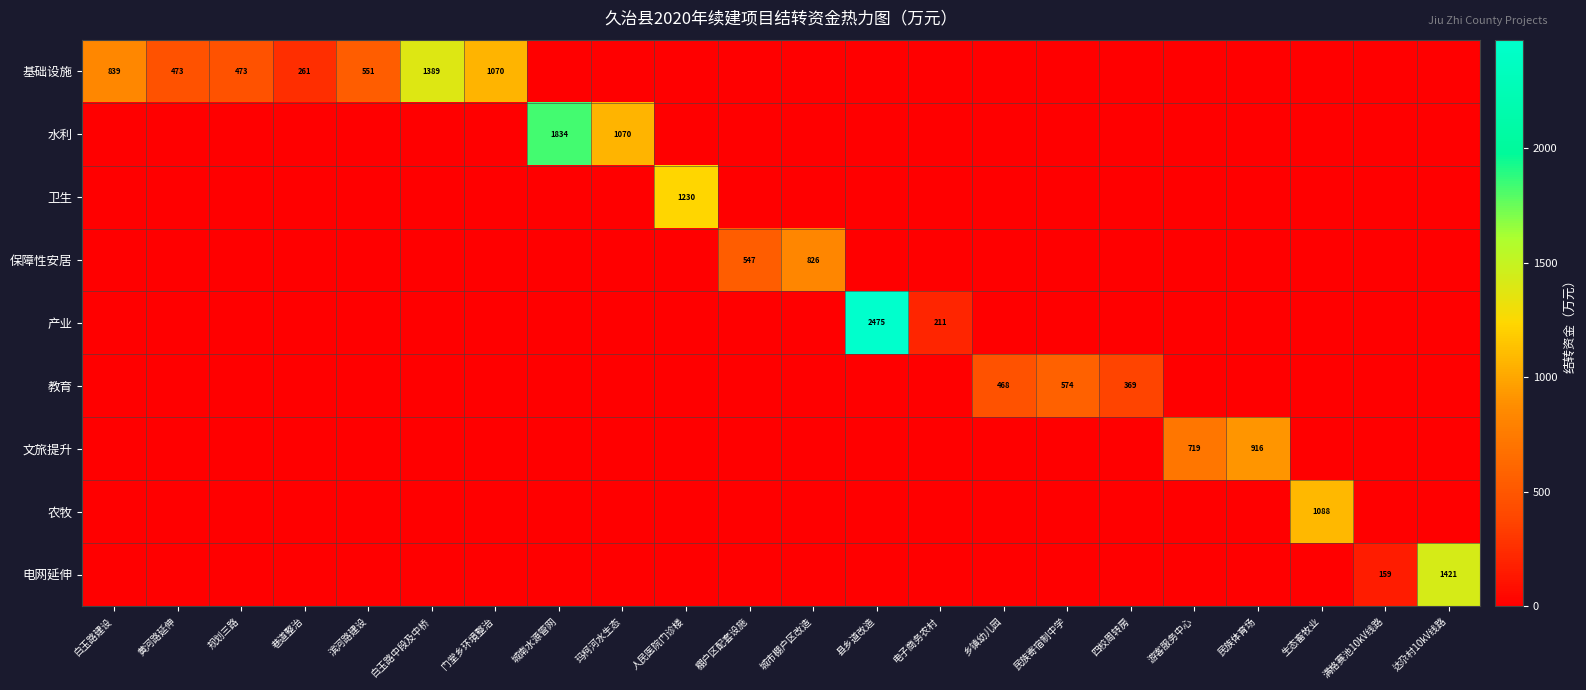

The value of 教育 at 黄河路延伸 is -345.4. True or false?

False